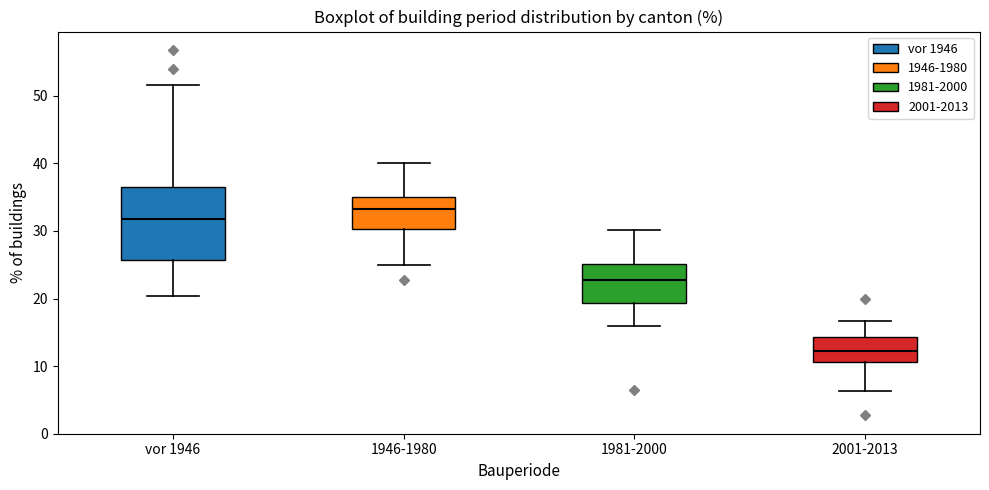

Reading left to right, transcribe this box plot: for each box, give where its median line is, the range the box spans, and where its two whiskers end, as read against the y-axis. The values are not printed on the chart, so give them approximately, as read against the axis.

vor 1946: median 32, box 26 to 37, whiskers 20 to 52
1946-1980: median 33, box 30 to 35, whiskers 25 to 40
1981-2000: median 23, box 19 to 25, whiskers 16 to 30
2001-2013: median 12, box 11 to 14, whiskers 6 to 17